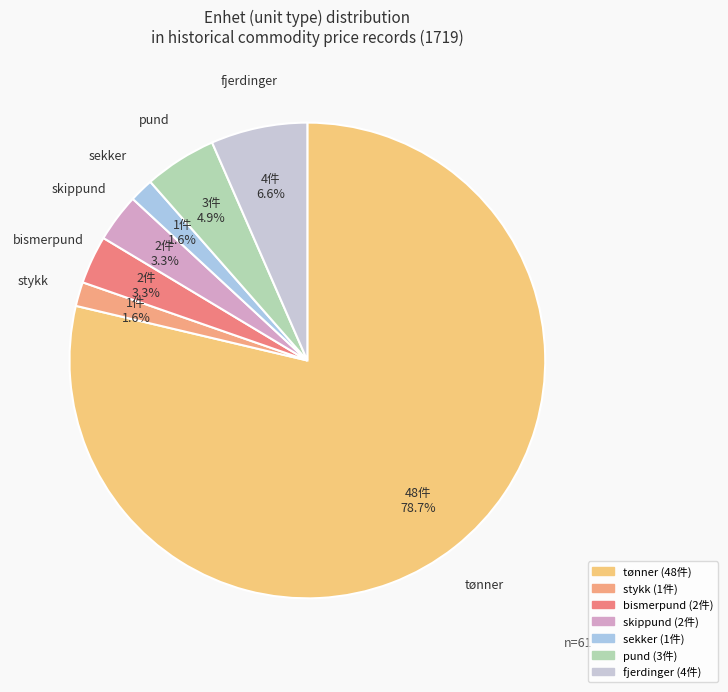

To the nearest percent, what is the difference between the largest and smallest slice percentages?

77%